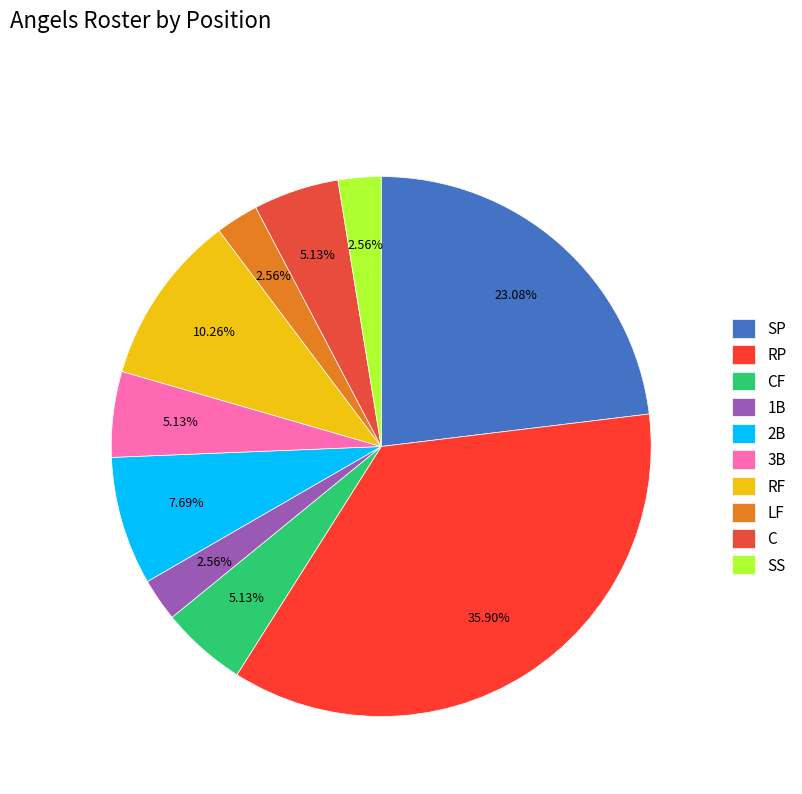

How many segments does this pie chart have?

10